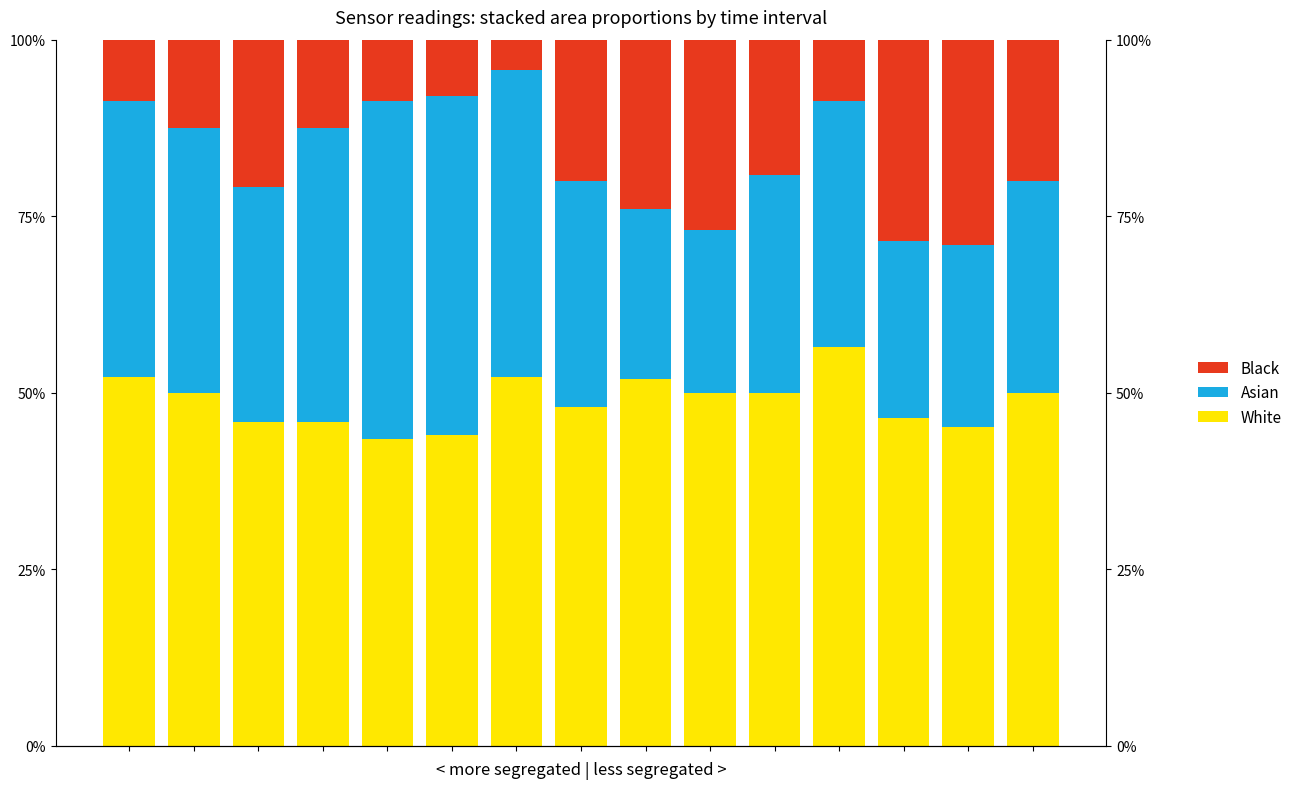

The Black series shows 8.0 at 5. True or false?

True